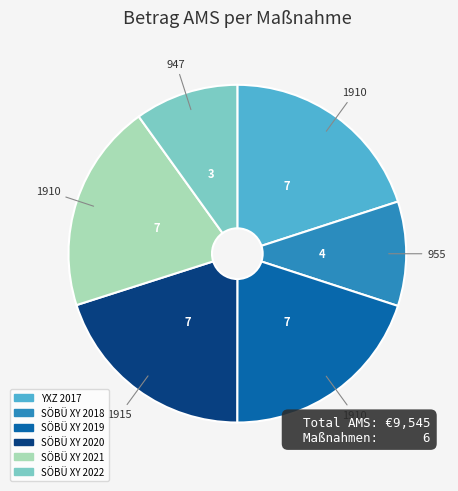

How many segments does this pie chart have?

6